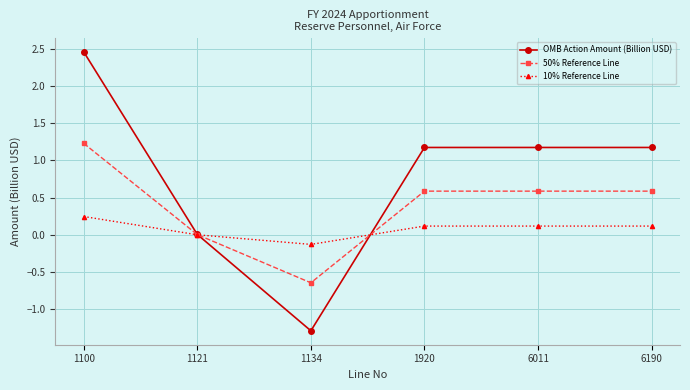

What is the minimum value shown in the chart?

-1.3